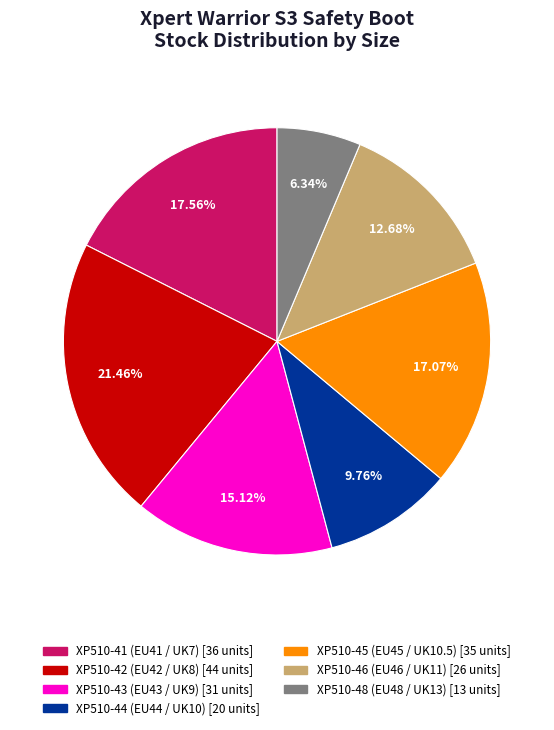

Does any single category account for the majority?

No